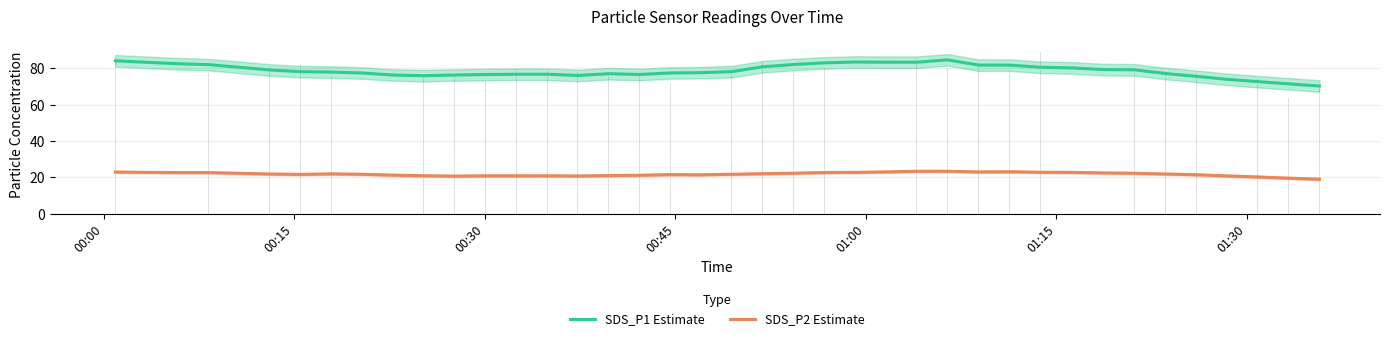

What is the maximum value for SDS_P1 Estimate?

84.5